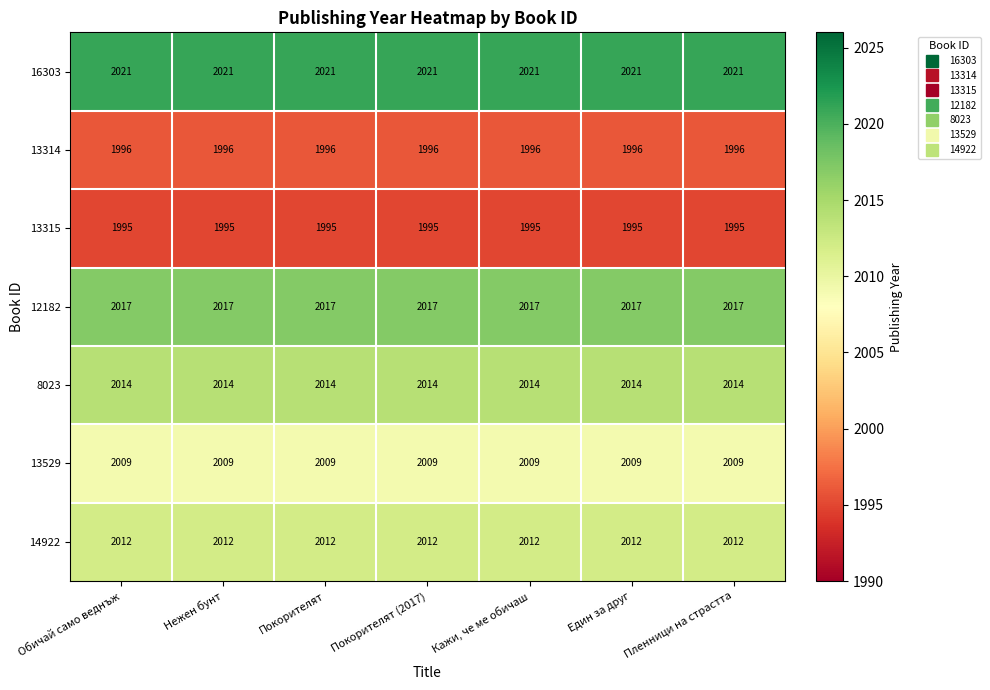

What is the sum of the 8023 values at Един за друг and Обичай само веднъж?

4028